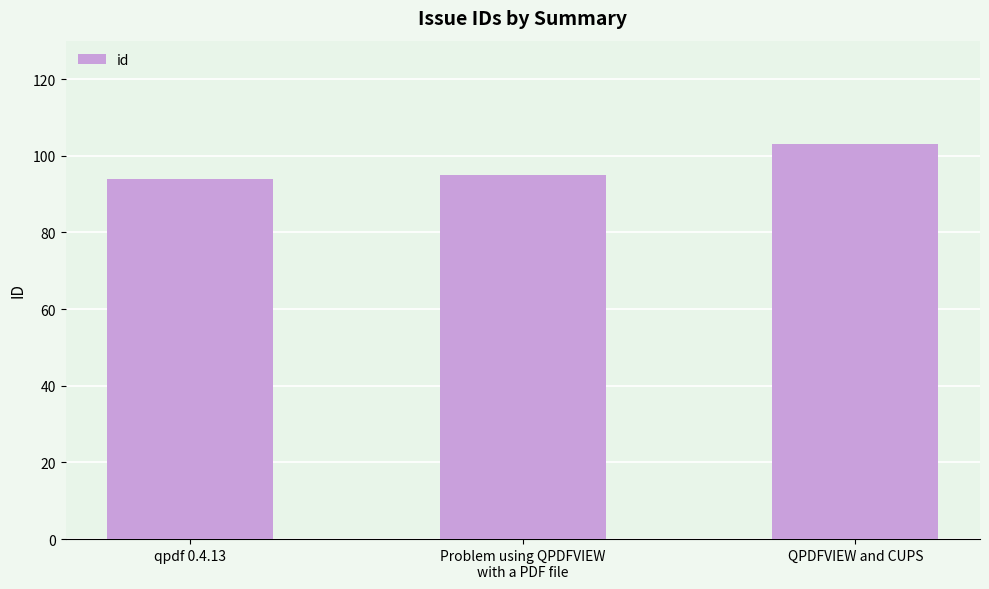

The value at qpdf 0.4.13 is 53. True or false?

False